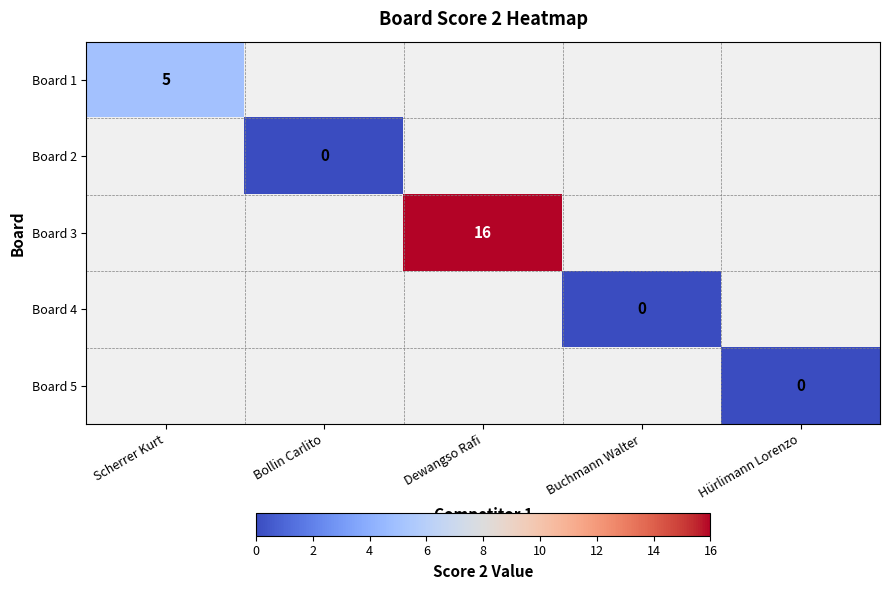

Is it true that Board 1 equals 5 at Scherrer Kurt?

True